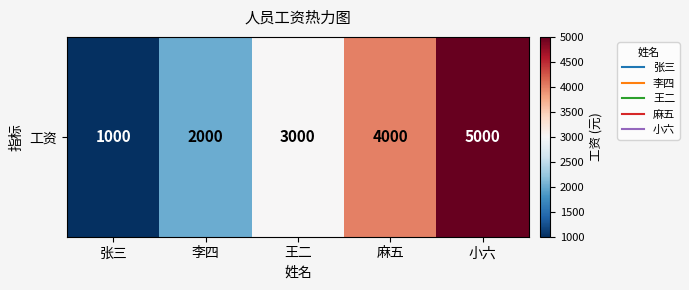

The value at 小六 is 5000. True or false?

True